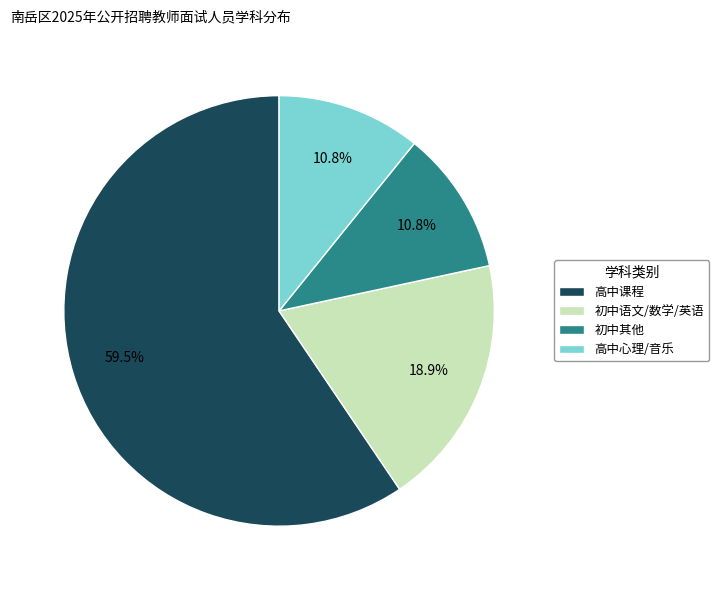

Approximately how many times larger is the value at 初中其他 compared to 初中语文/数学/英语?

0.6